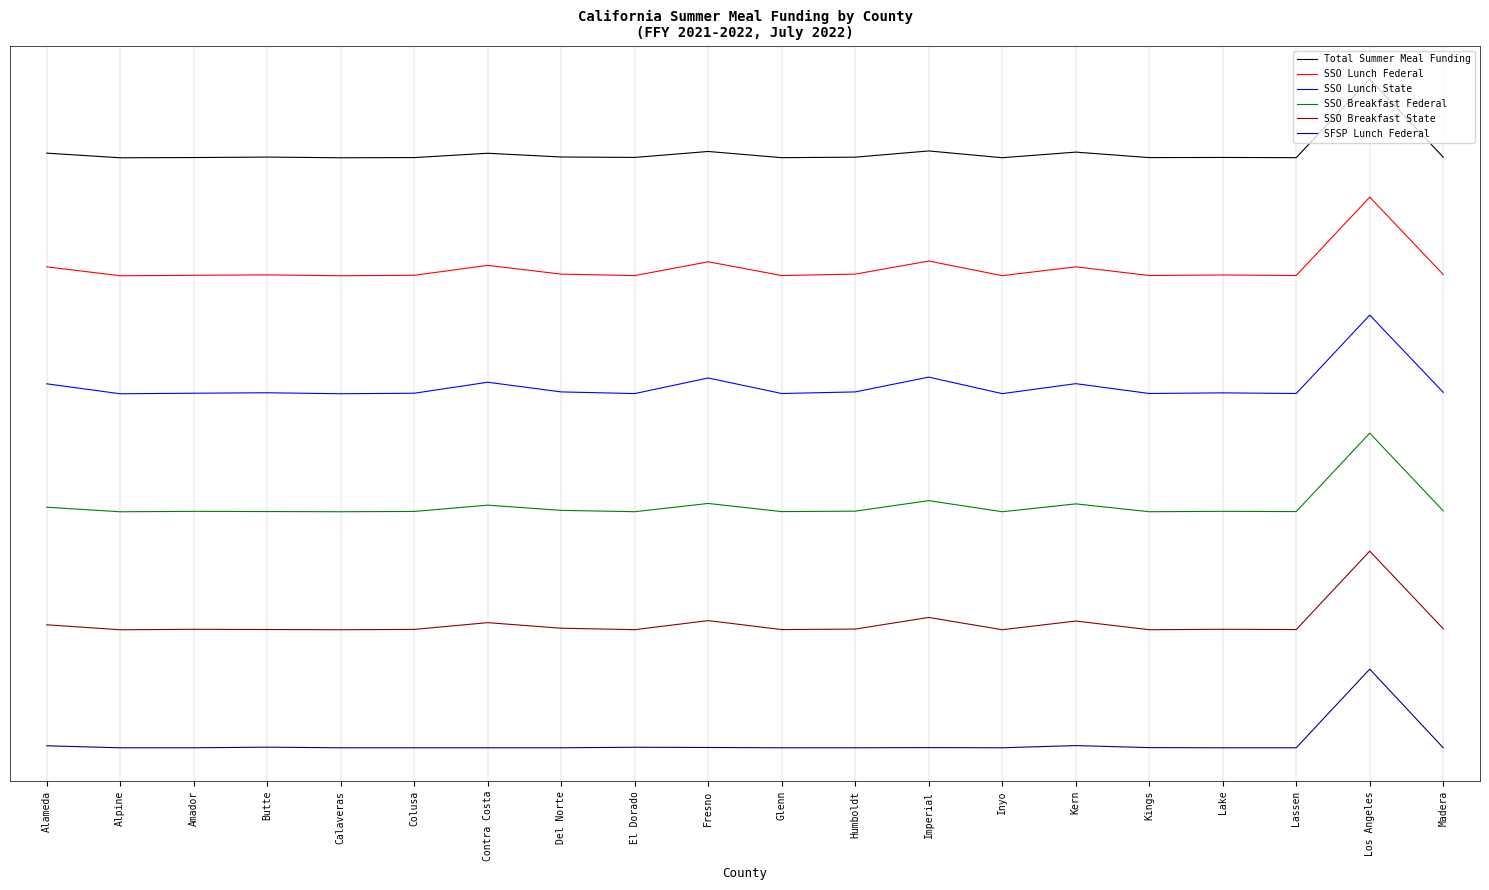

Between Butte and El Dorado, which series saw the biggest shift?

SSO Lunch State